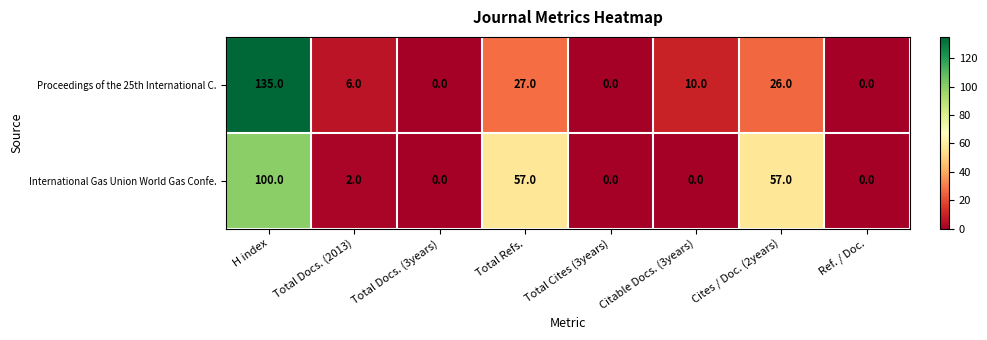

Reading left to right, extract all data points from this chart.

Proceedings of the 25th International C.: 135	6	0	27	0	10	26	0
International Gas Union World Gas Confe.: 100	2	0	57	0	0	57	0